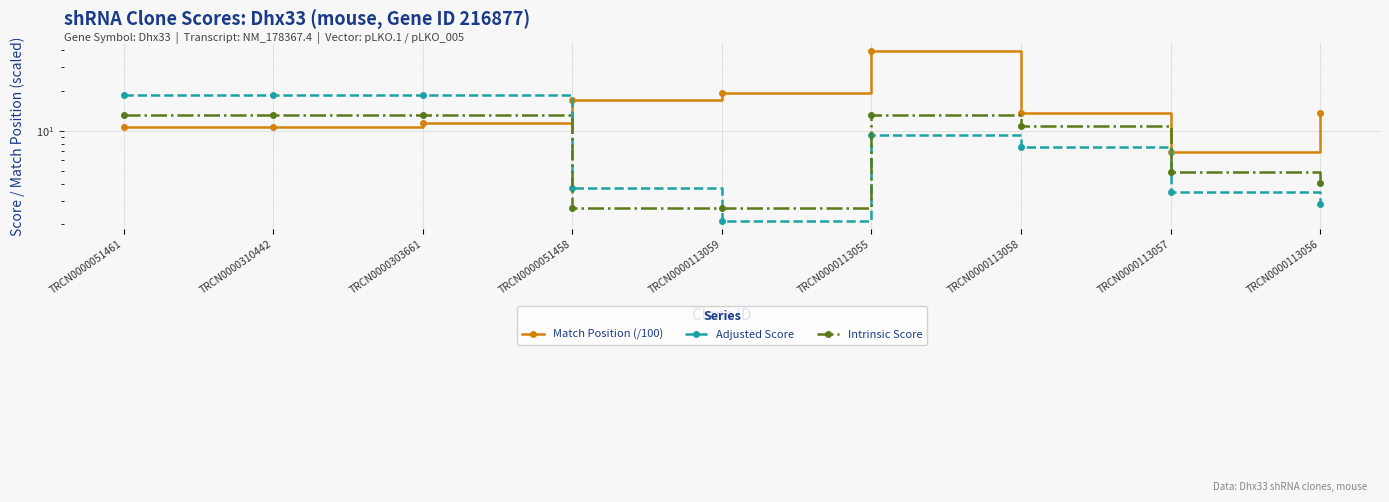

What is the spread (max minus min) of values at TRCN0000310442?

7.8